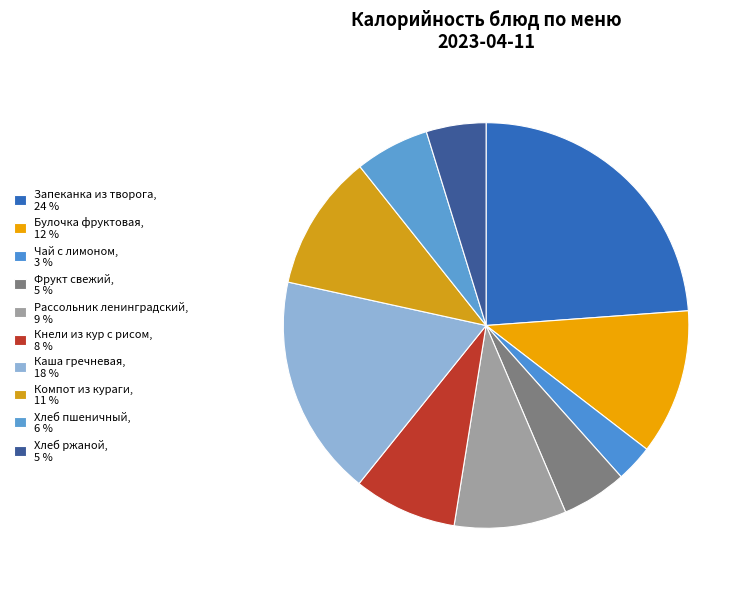

What is the largest slice in the pie chart?

Запеканка из творога